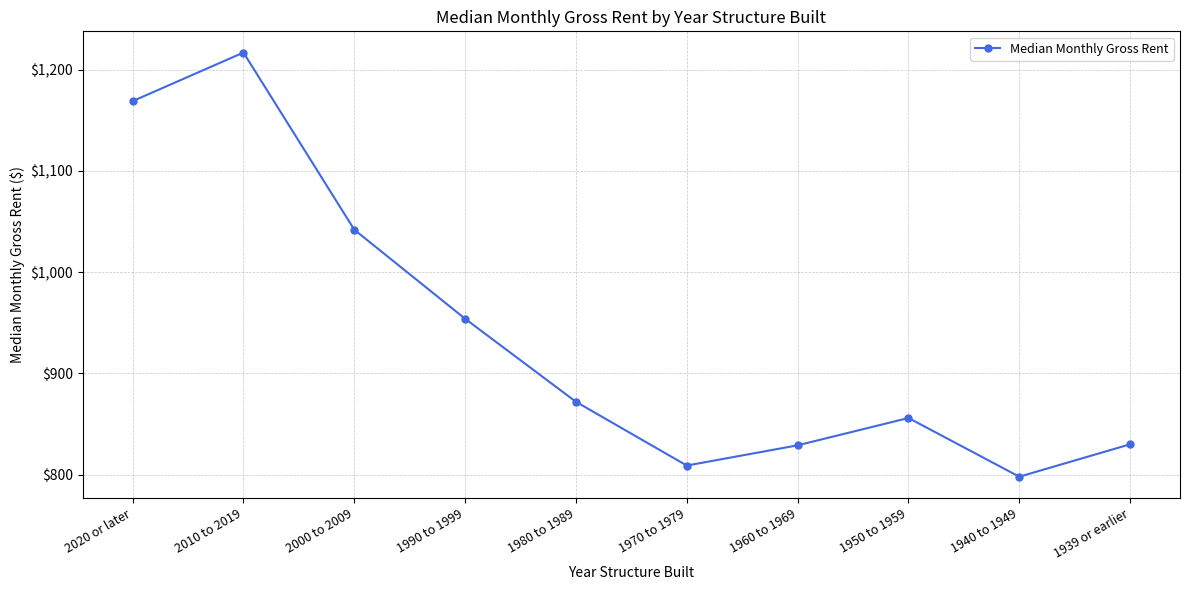

What is the change in value from 2020 or later to 1990 to 1999?

-215